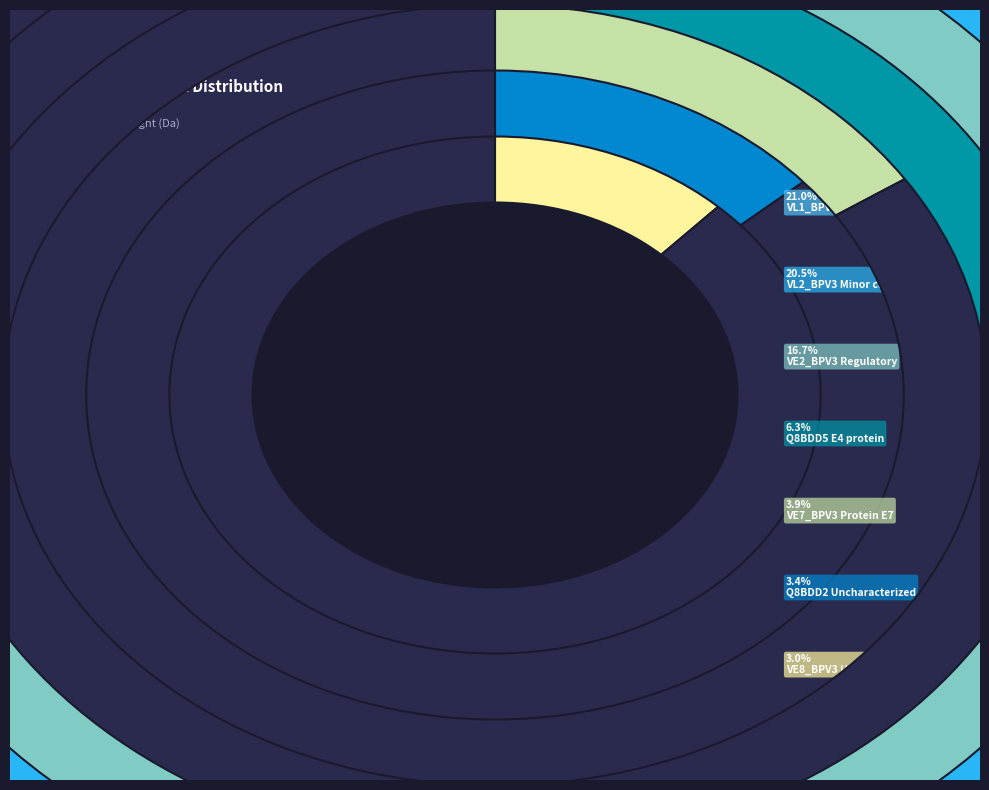

To the nearest percent, what is the average slice percentage?

12%